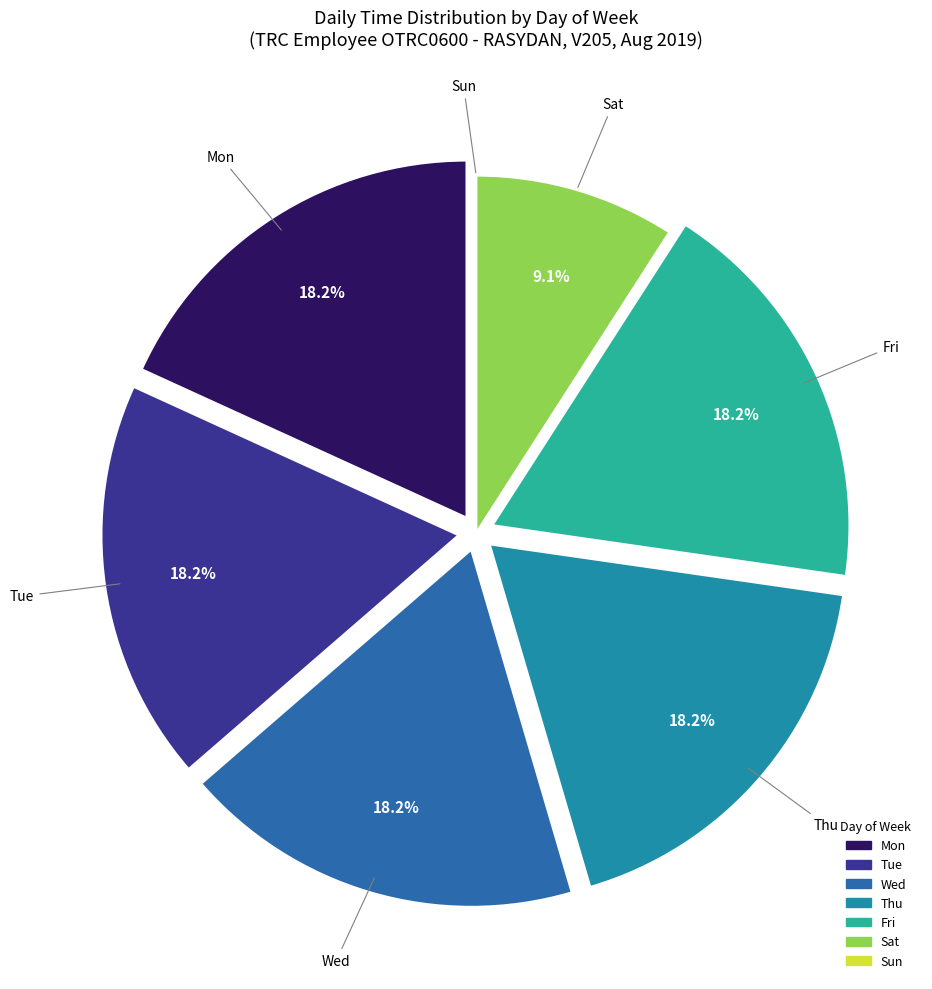

How much of the chart is everything except Mon?

81.8%